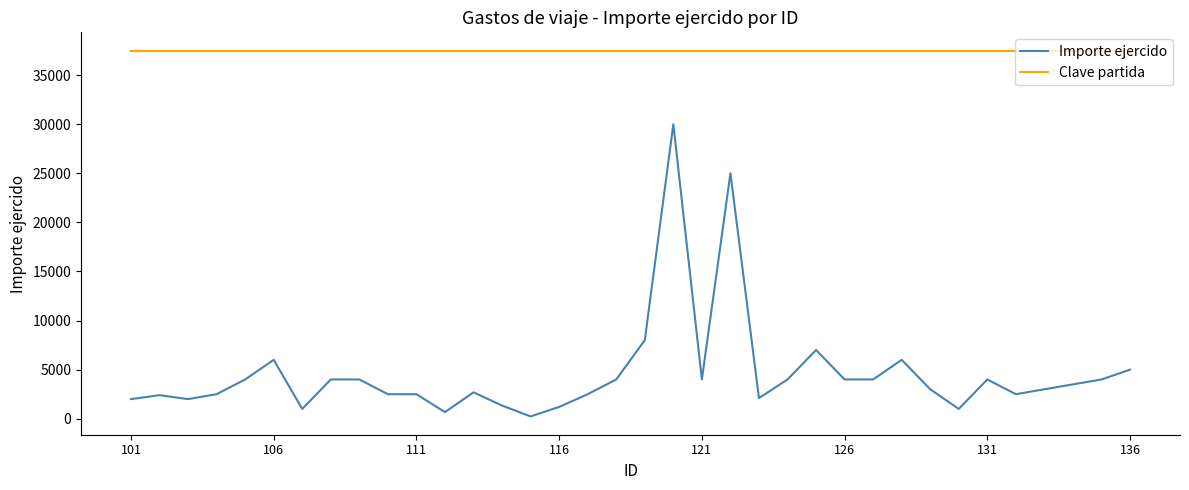

What is the highest value of the Clave partida series?

37501.0